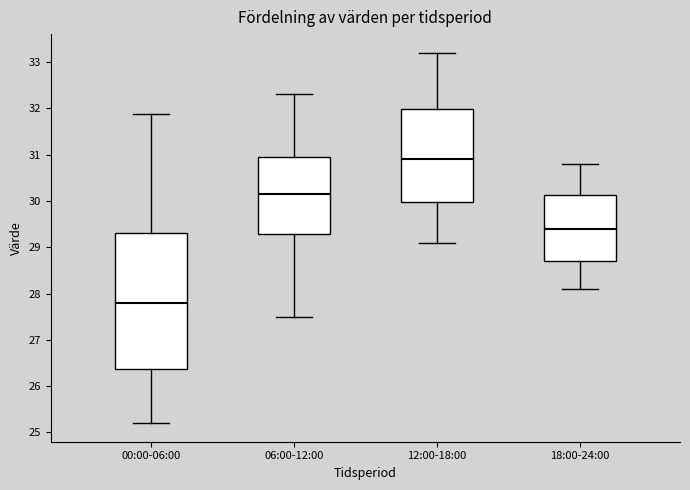

Comparing the boxes themselves (not the whiskers), which one is the tallest?

00:00-06:00